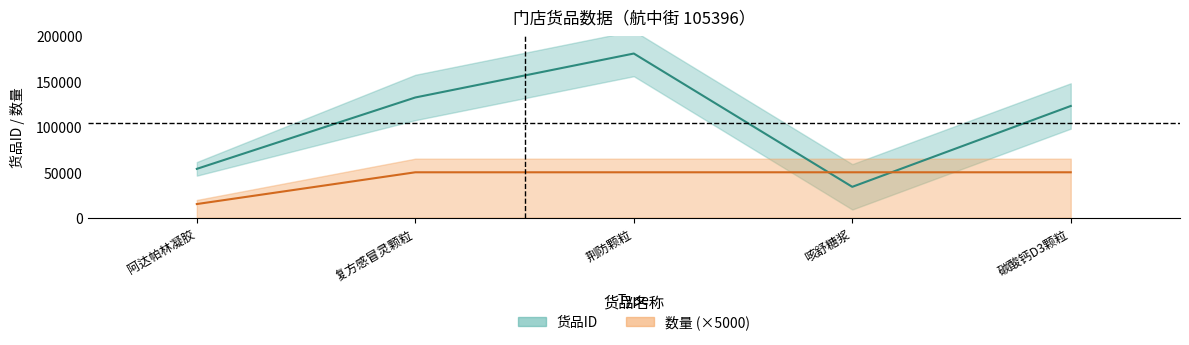

What is the average value of the 货品ID series?

104826